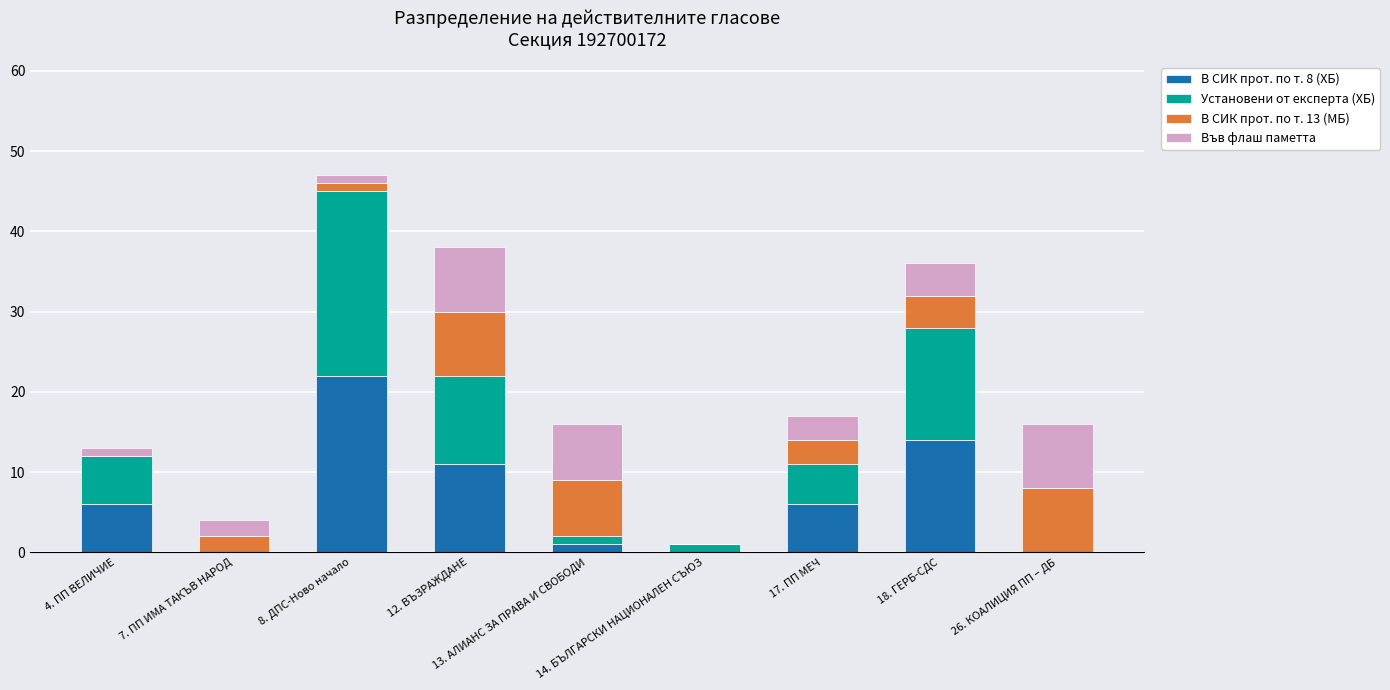

Which series has the largest total across all categories?

Установени от експерта (ХБ)